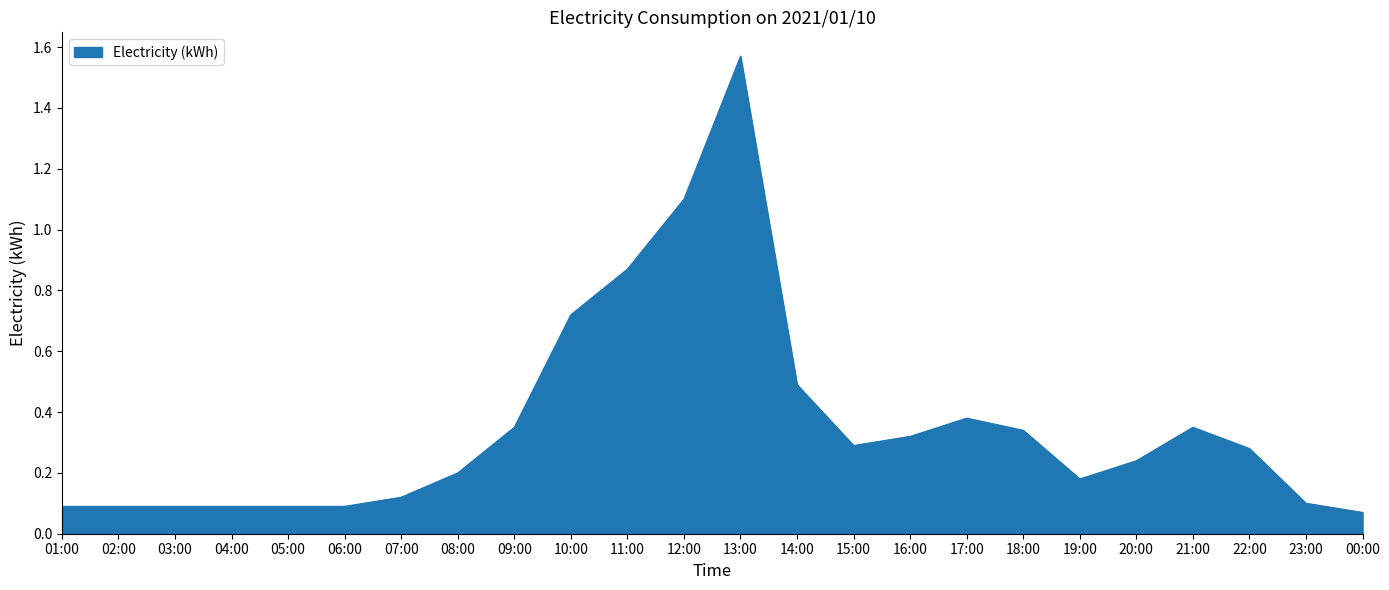

At which category does the chart reach its peak across all series?

13:00